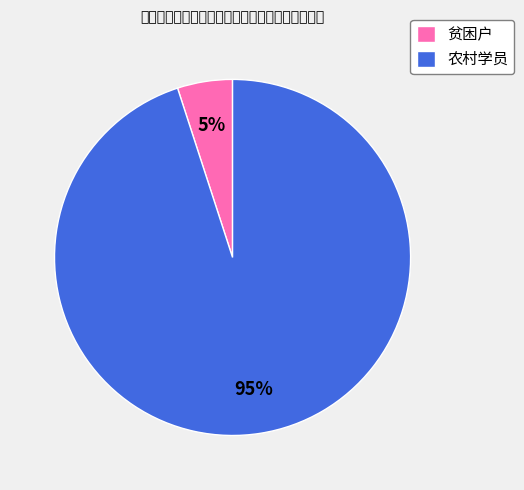

How many segments does this pie chart have?

2